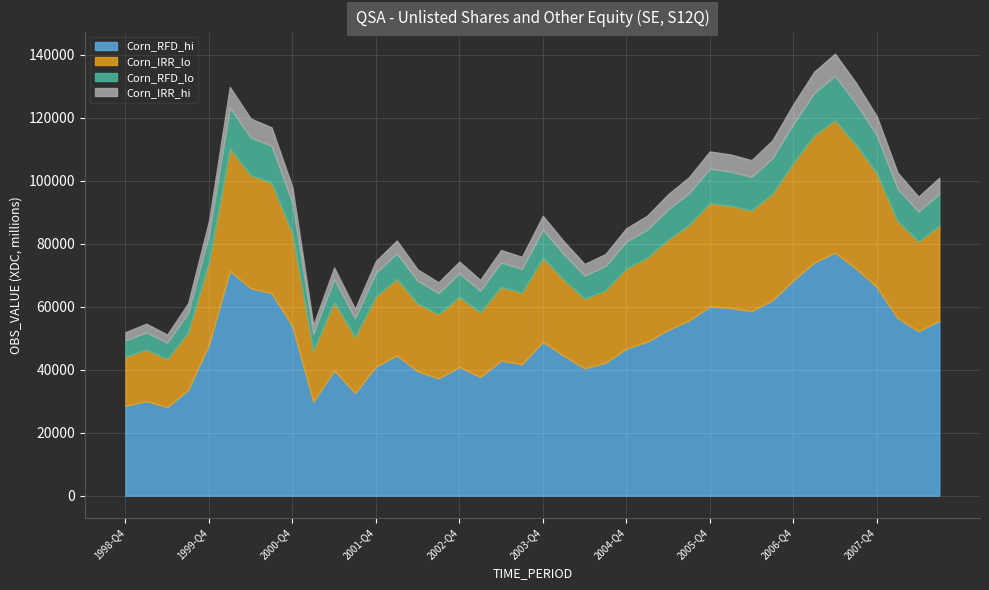

What is the total value across all series at 2002-Q4?

74330.0